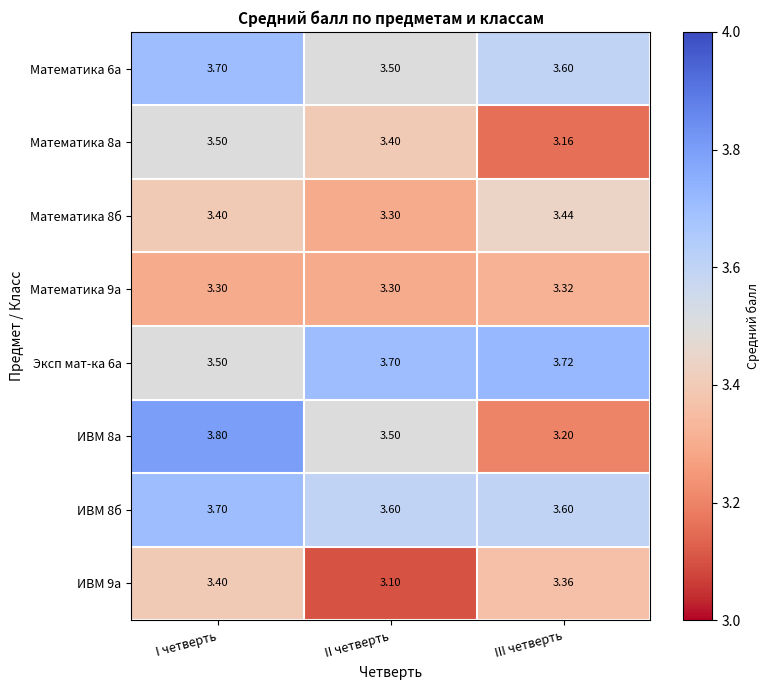

Which category has the lowest value across all series?

II четверть